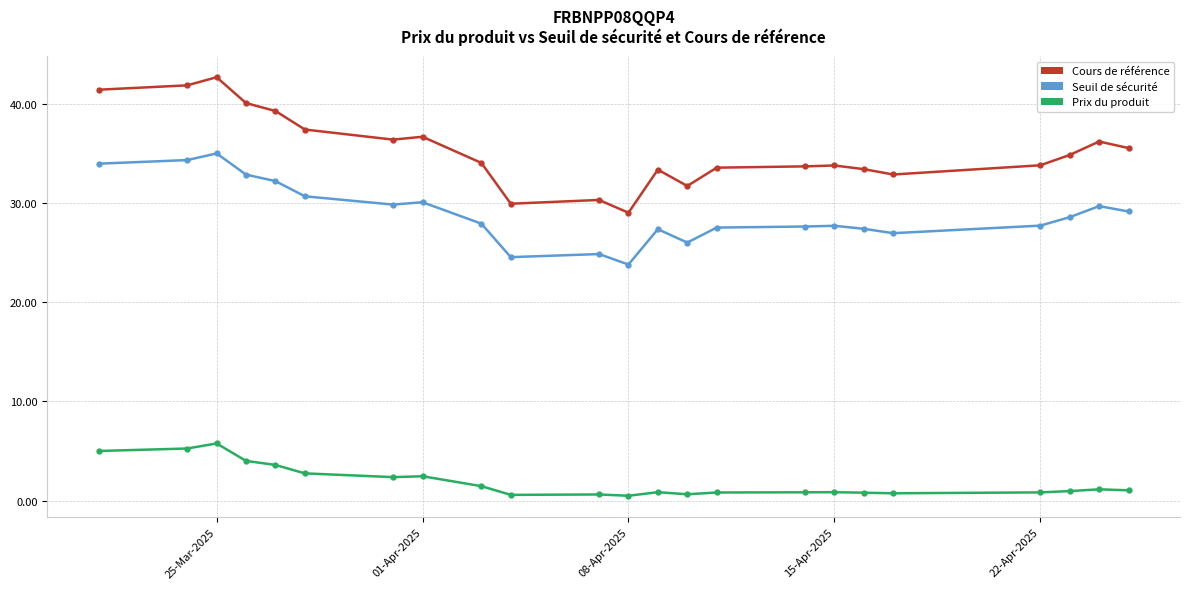

What is the difference between the maximum and minimum values in the Seuil de sécurité series?

11.2